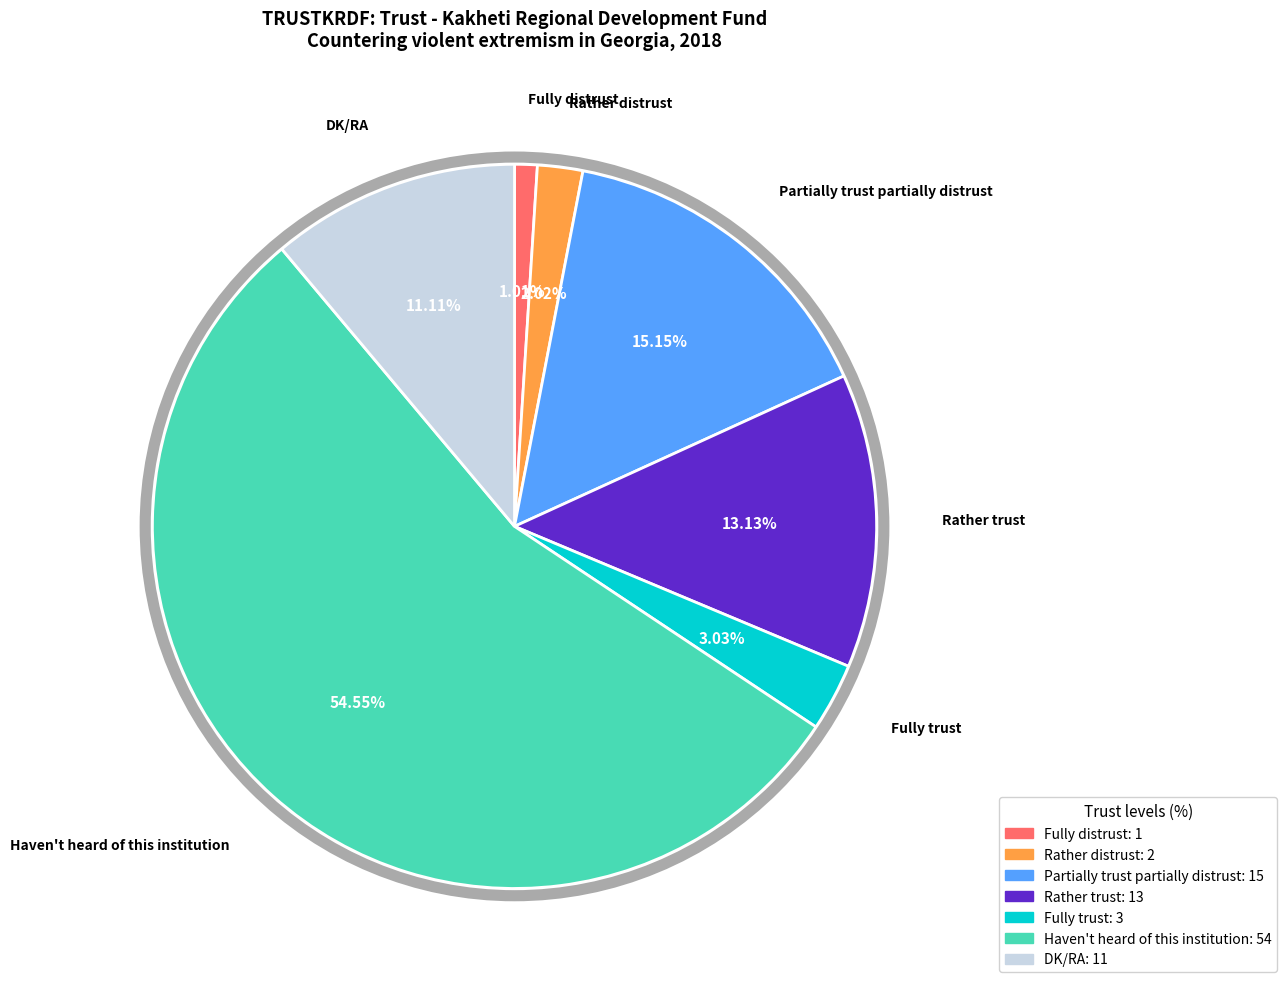

Which has a higher value, DK/RA or Fully trust?

DK/RA